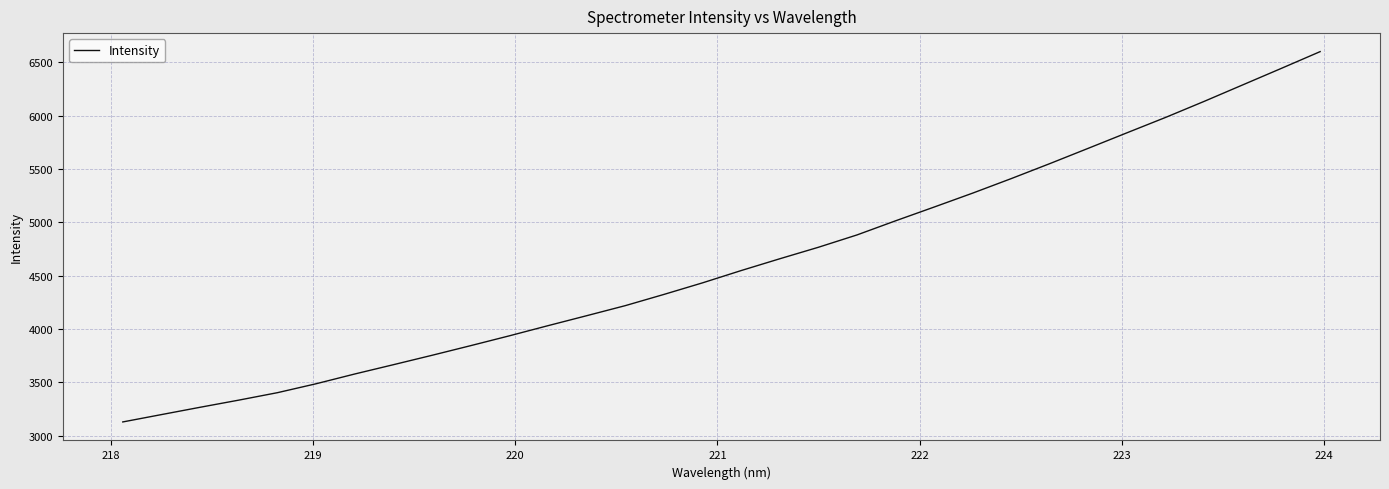

Reading left to right, what are all the values shown in this chart?

3128.4	3197.3	3265.9	3332.8	3402.7	3486.3	3577.8	3665.0	3753.2	3843.5	3935.5	4030.7	4124.1	4218.4	4323.5	4432.0	4547.2	4657.8	4765.5	4881.2	5013.7	5142.8	5273.6	5409.8	5550.4	5694.4	5839.4	5983.4	6133.9	6288.4	6443.0	6599.2